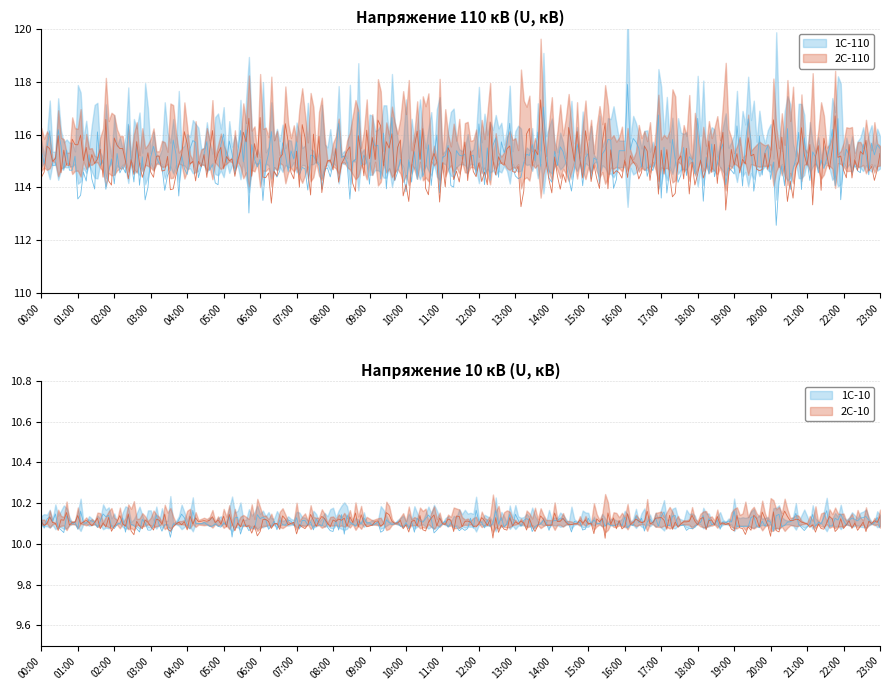

What position from the right is 04:00?

20